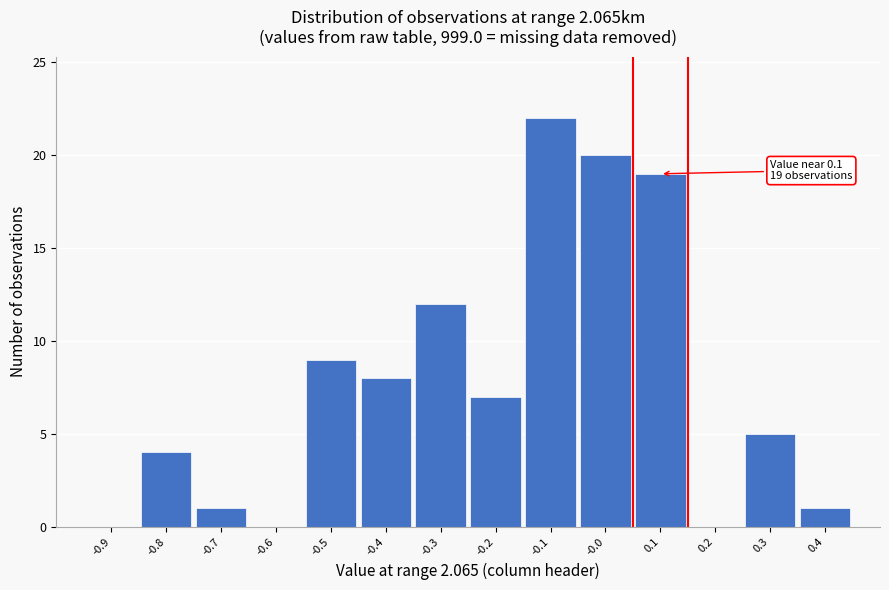

Reading right to left, list all the values displayed in this chart.

0.4=1	0.3=5	0.2=0	0.1=19	-0.0=20	-0.1=22	-0.2=7	-0.3=12	-0.4=8	-0.5=9	-0.6=0	-0.7=1	-0.8=4	-0.9=0